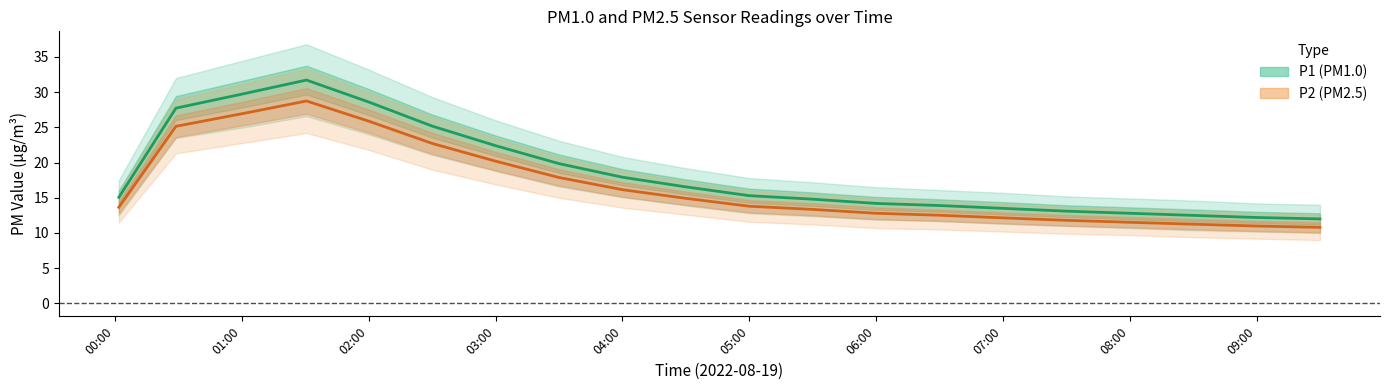

Reading right to left, transcribe all the data shown in this chart.

P1: 12.0	12.2	12.5	12.8	13.1	13.5	13.9	14.2	14.8	15.3	16.6	17.9	19.9	22.4	25.2	28.6	31.7	29.8	27.7	15.1
P1_upper: 14.0	14.2	14.6	14.9	15.2	15.7	16.1	16.5	17.2	17.8	19.2	20.8	23.1	26.0	29.3	33.2	36.8	34.5	32.0	17.5
P1_lower: 10.0	10.2	10.4	10.7	11.0	11.3	11.7	11.9	12.4	12.8	13.9	15.1	16.6	18.8	21.1	24.0	26.6	25.0	23.5	12.5
P2: 10.8	11.0	11.2	11.5	11.8	12.2	12.5	12.8	13.3	13.8	14.9	16.1	17.9	20.2	22.7	25.9	28.8	27.0	25.1	13.7
P2_upper: 12.6	12.8	13.1	13.4	13.7	14.1	14.5	14.9	15.5	16.0	17.3	18.8	20.8	23.5	26.5	30.0	33.3	31.2	29.0	15.8
P2_lower: 9.0	9.2	9.4	9.7	9.9	10.2	10.5	10.7	11.2	11.6	12.6	13.6	15.0	16.9	19.0	21.8	24.2	22.8	21.3	11.5